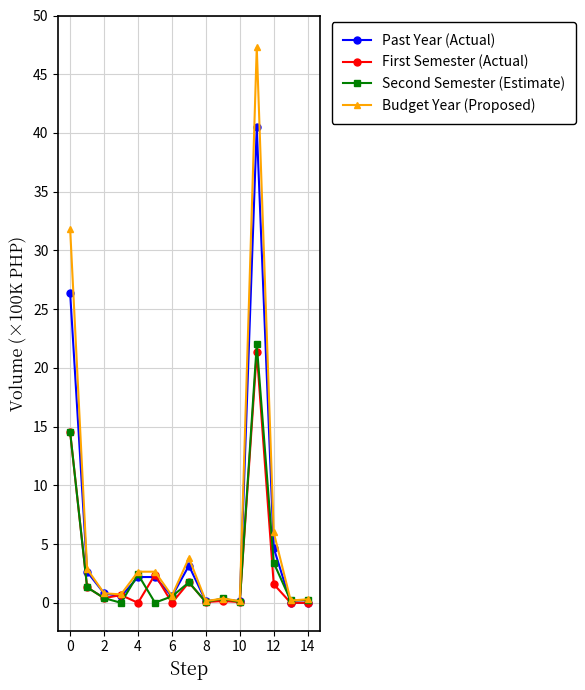

Does the chart display data point markers on the line(s)?

Yes